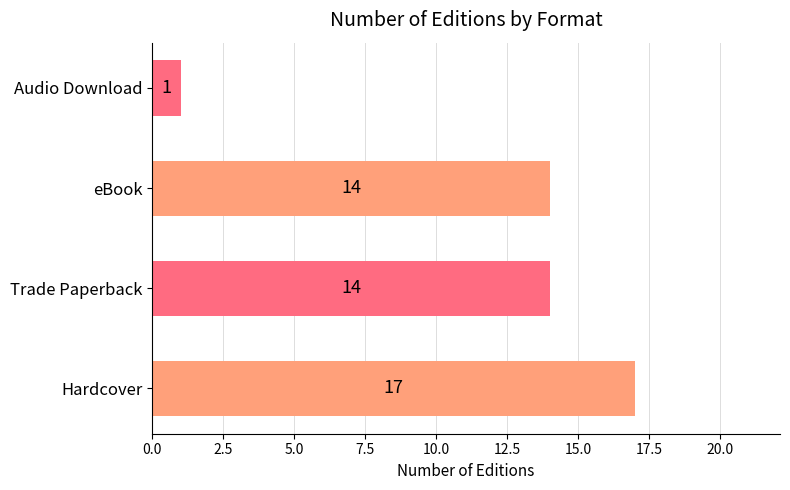

How many values are between 14 and 17?

3